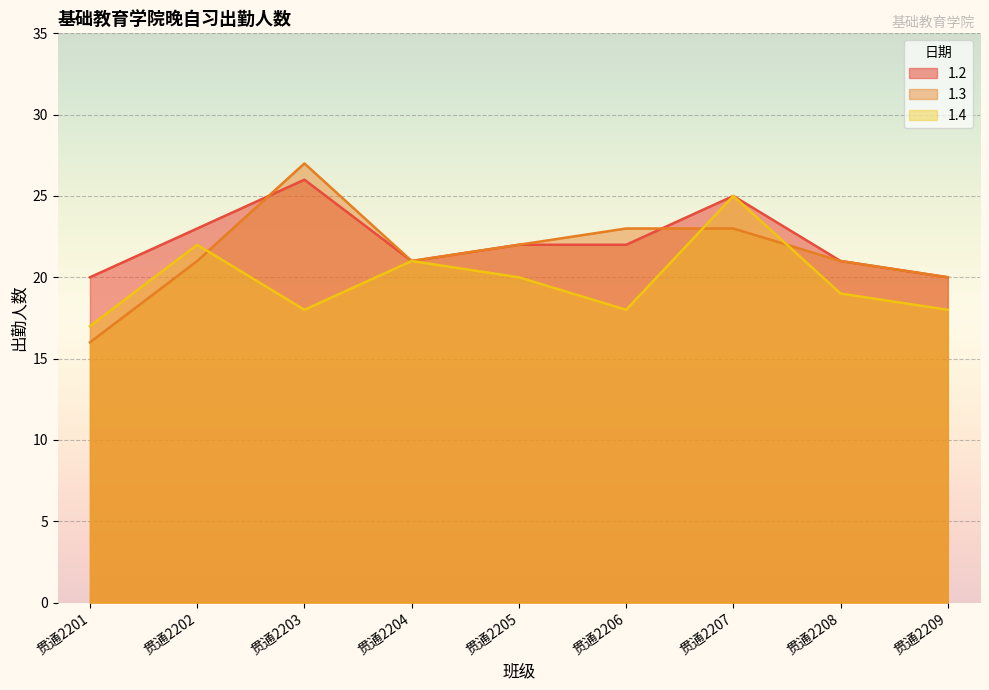

What is the maximum value for 1.4?

25